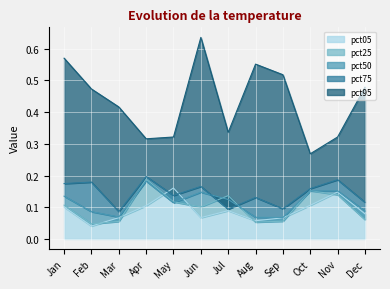

True or false: pct25 has a value of 0.0 at Feb.

True